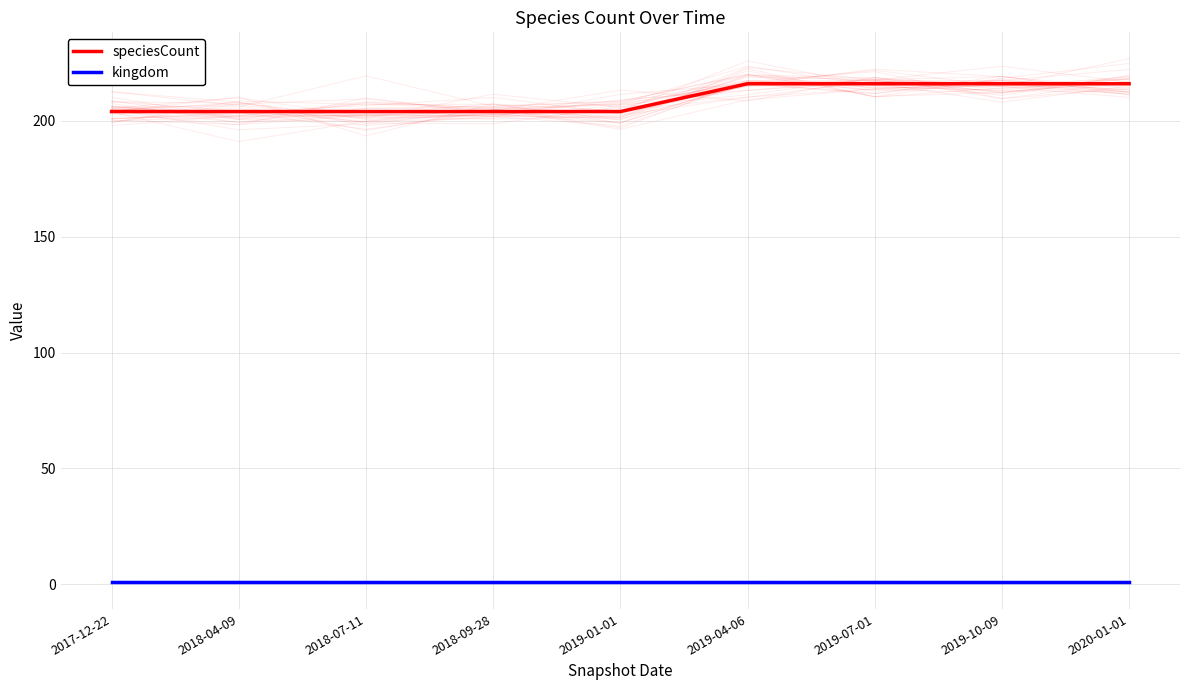

Rank the series by their average value, from lowest to highest.

kingdom, speciesCount